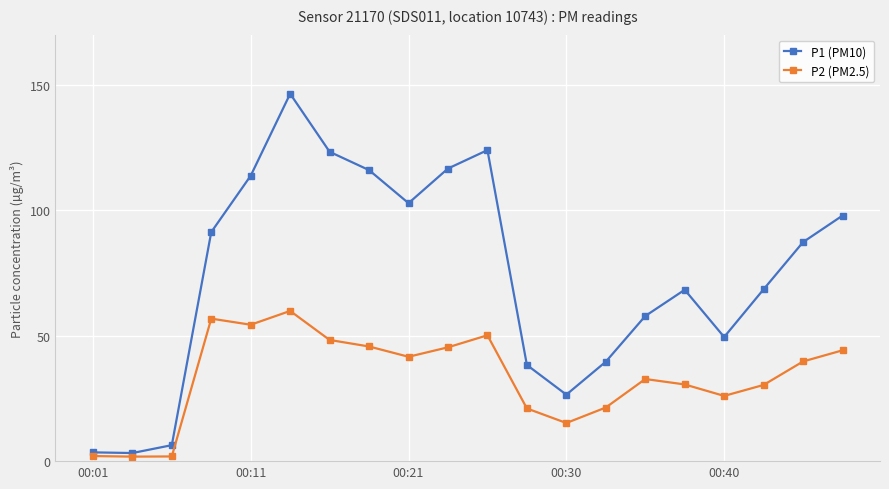

Which series has the largest total across all categories?

P1 (PM10)